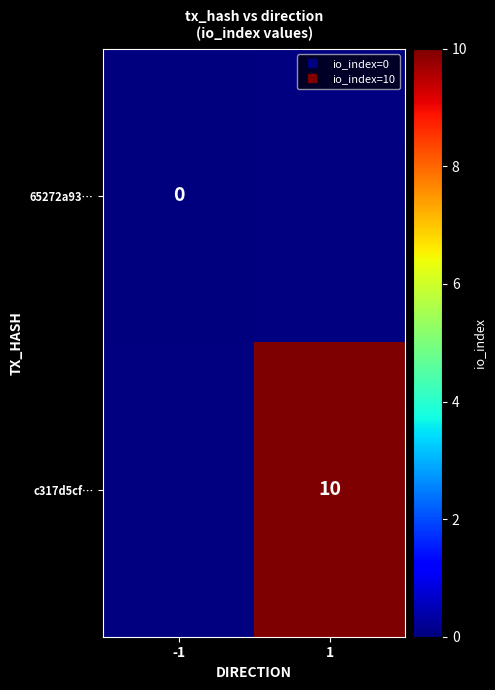

Which category has the highest value across all series?

1